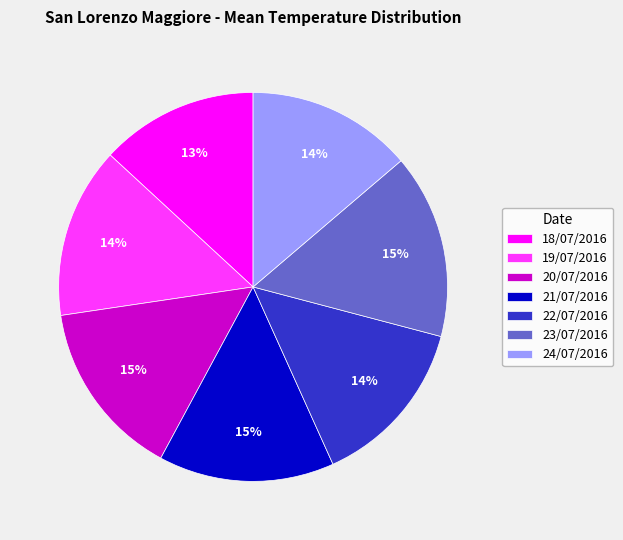

To the nearest percent, what is the average slice percentage?

14%